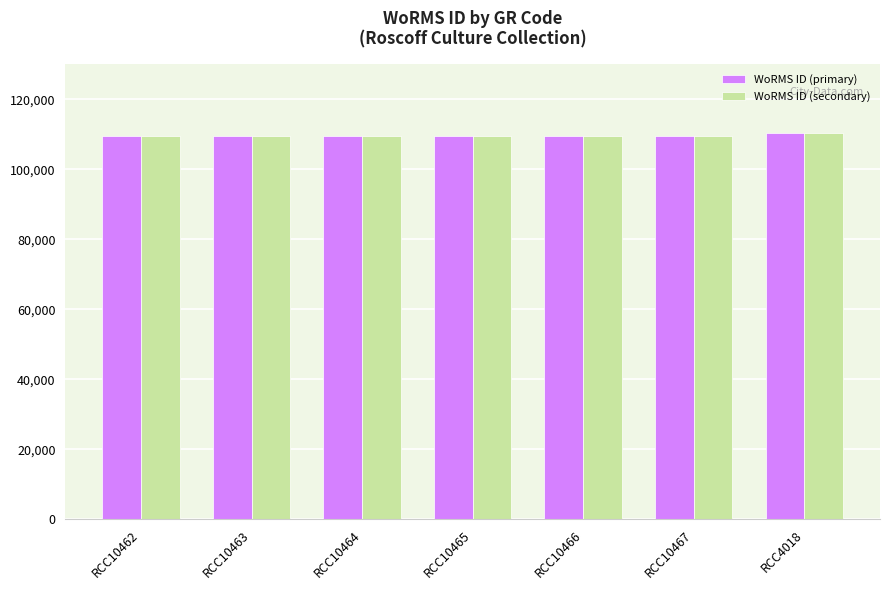

How many bars are there in each group?

2